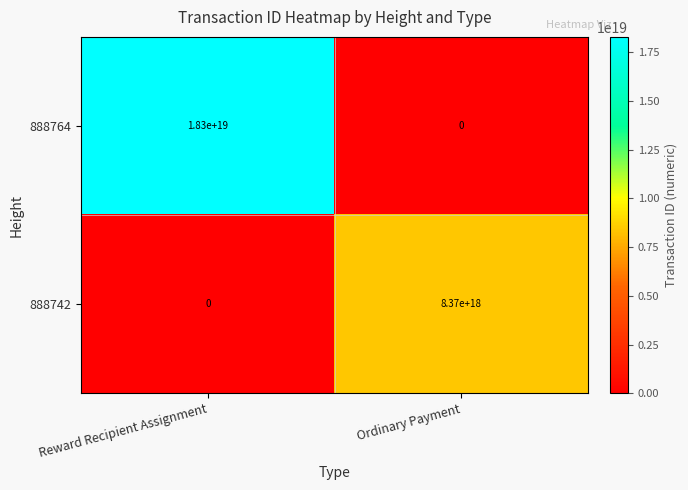

At which label is 888764 closest to 9150000000000000000?

Reward Recipient Assignment